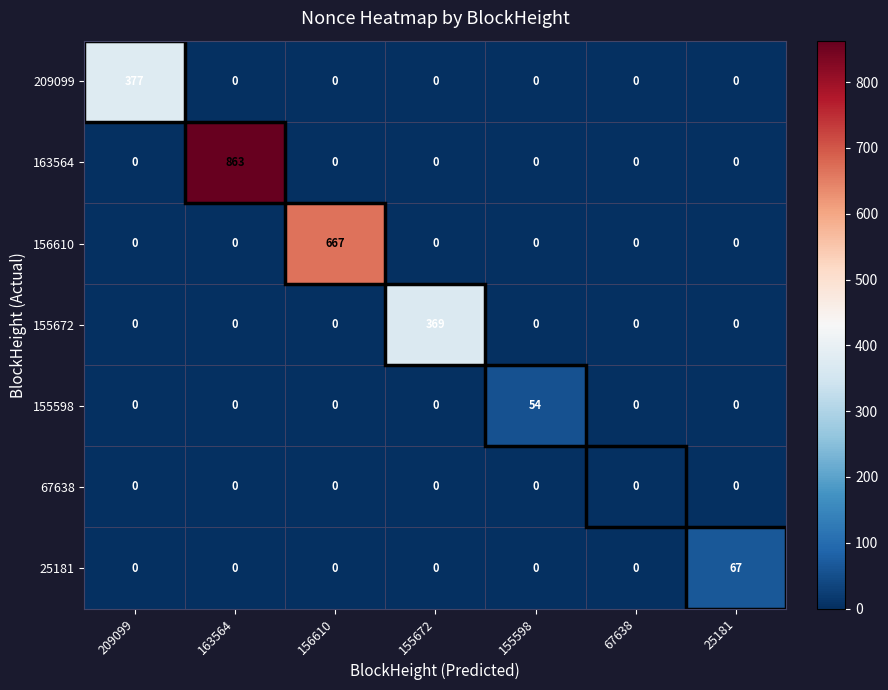

True or false: 163564 has a value of 0 at 156610.

True